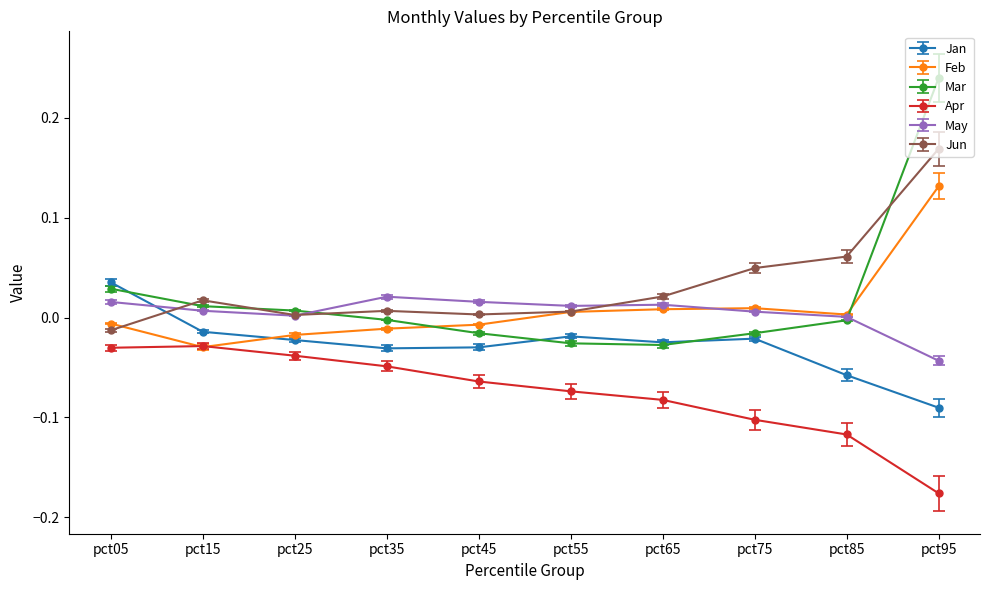

True or false: Apr and Jan cross at least once.

False